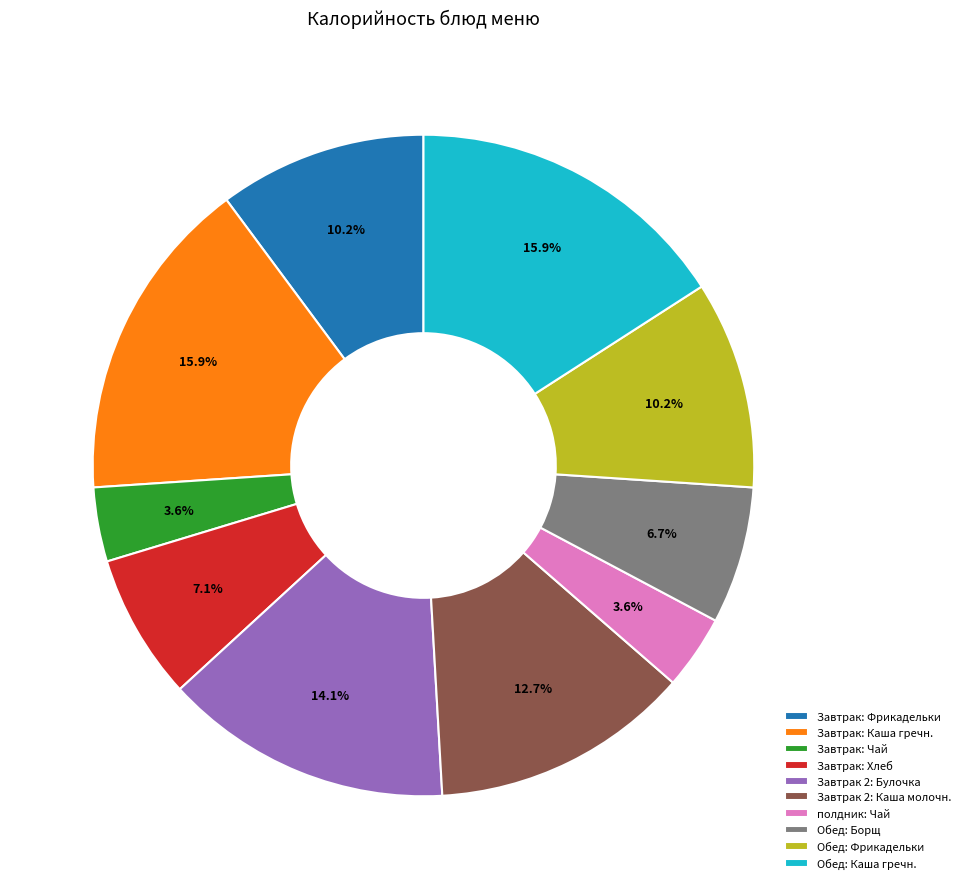

Is there any slice that represents more than half of the pie?

No